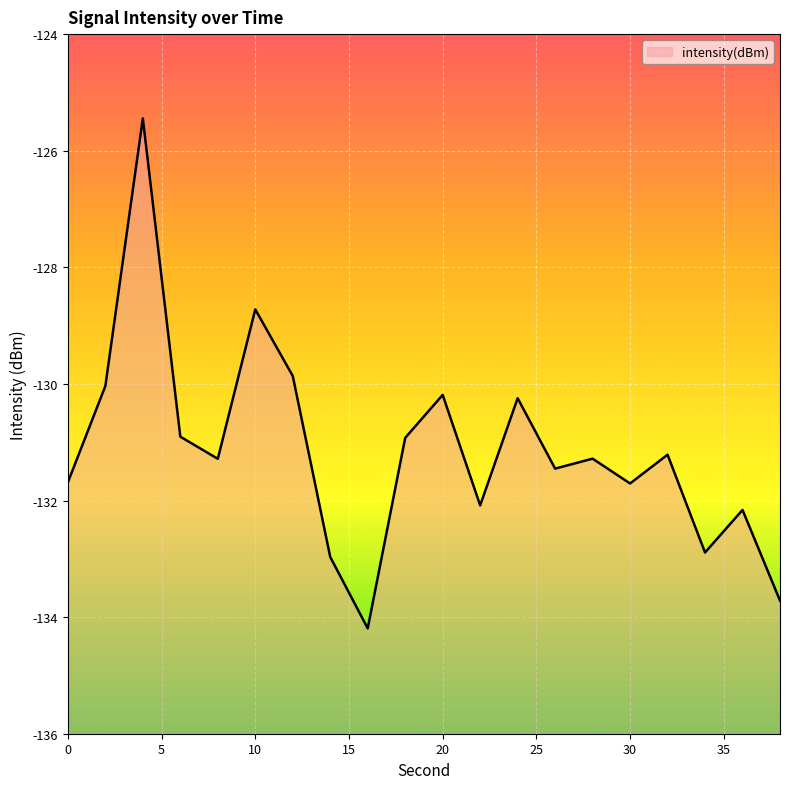

What is the change in value from 22 to 30?

+0.4